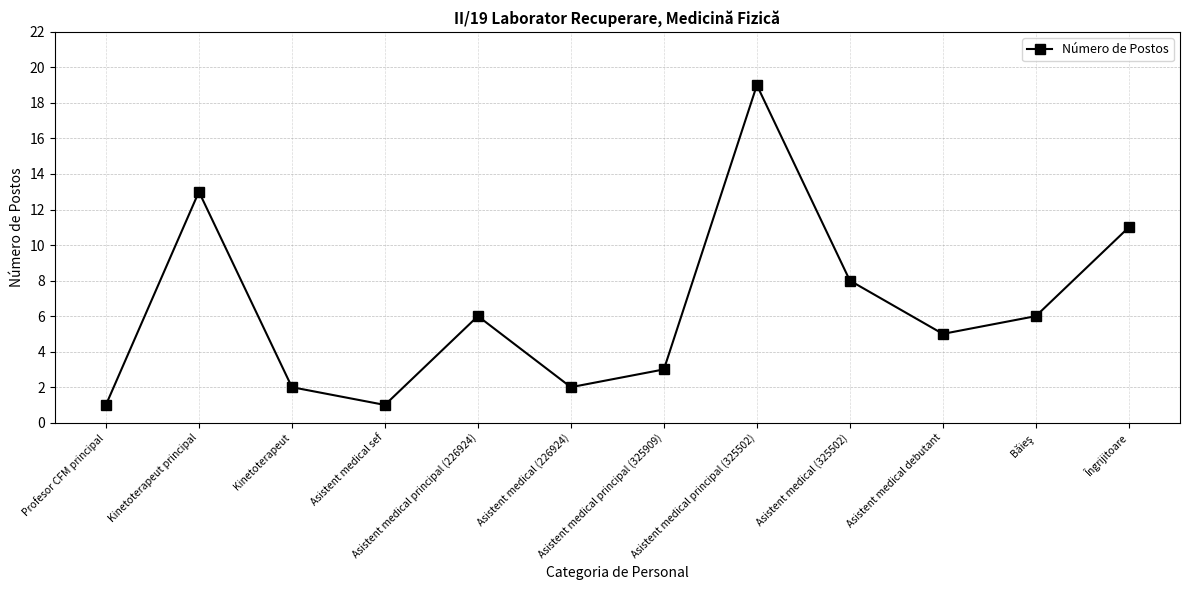

What is the maximum value shown in the chart?

19